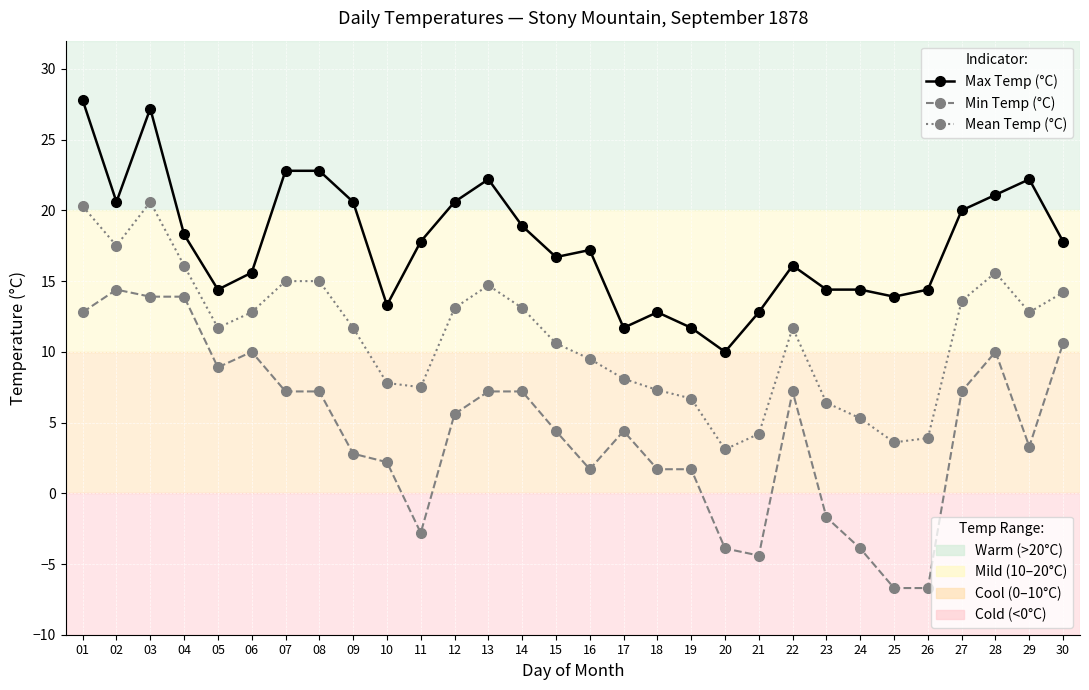

Does the chart display data point markers on the line(s)?

Yes